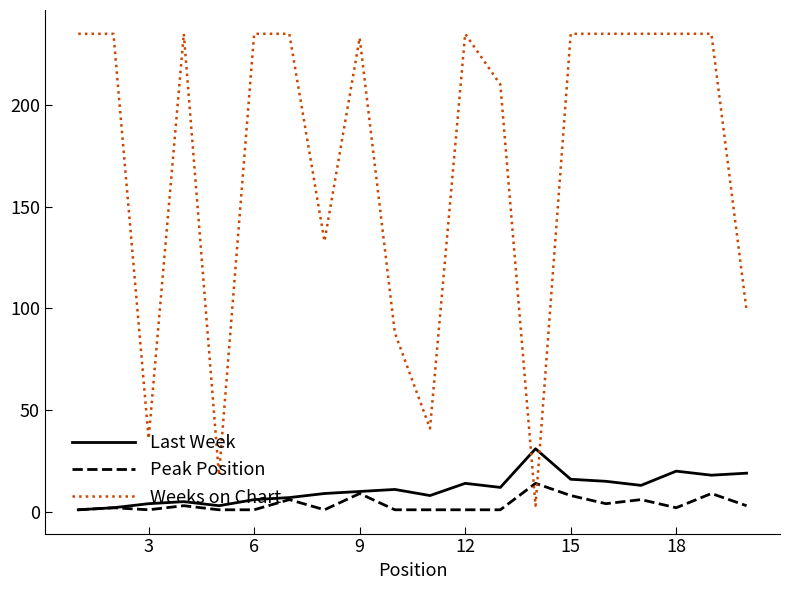

Which series has the widest spread of values?

Weeks on Chart